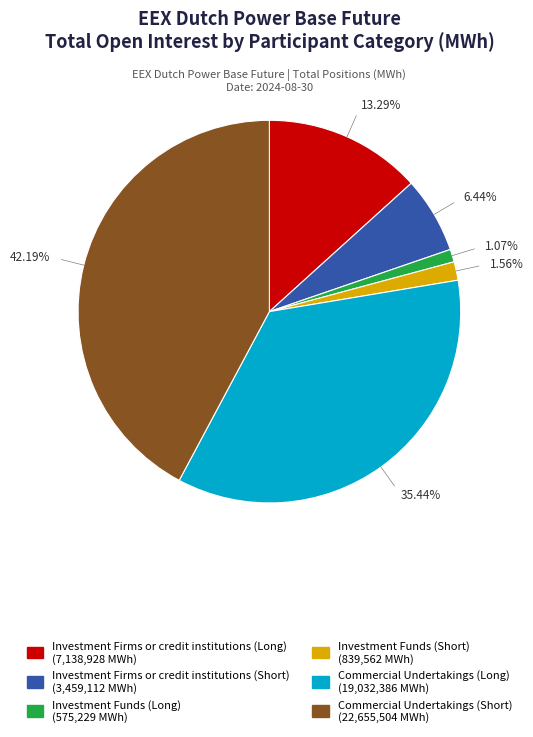

Is there any slice that represents more than half of the pie?

No